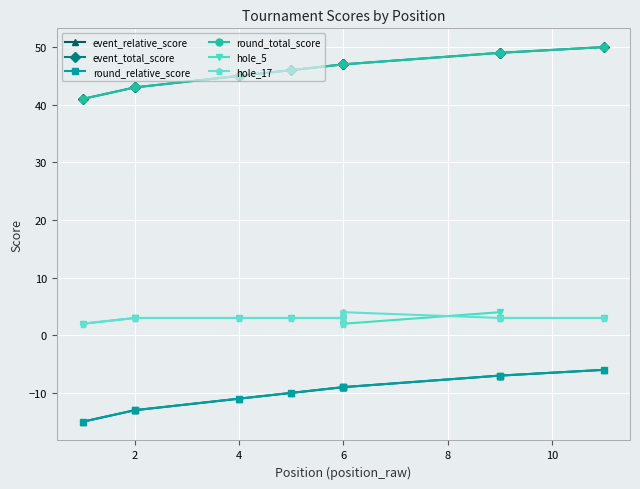

True or false: hole_17 and round_total_score intersect in this chart.

False